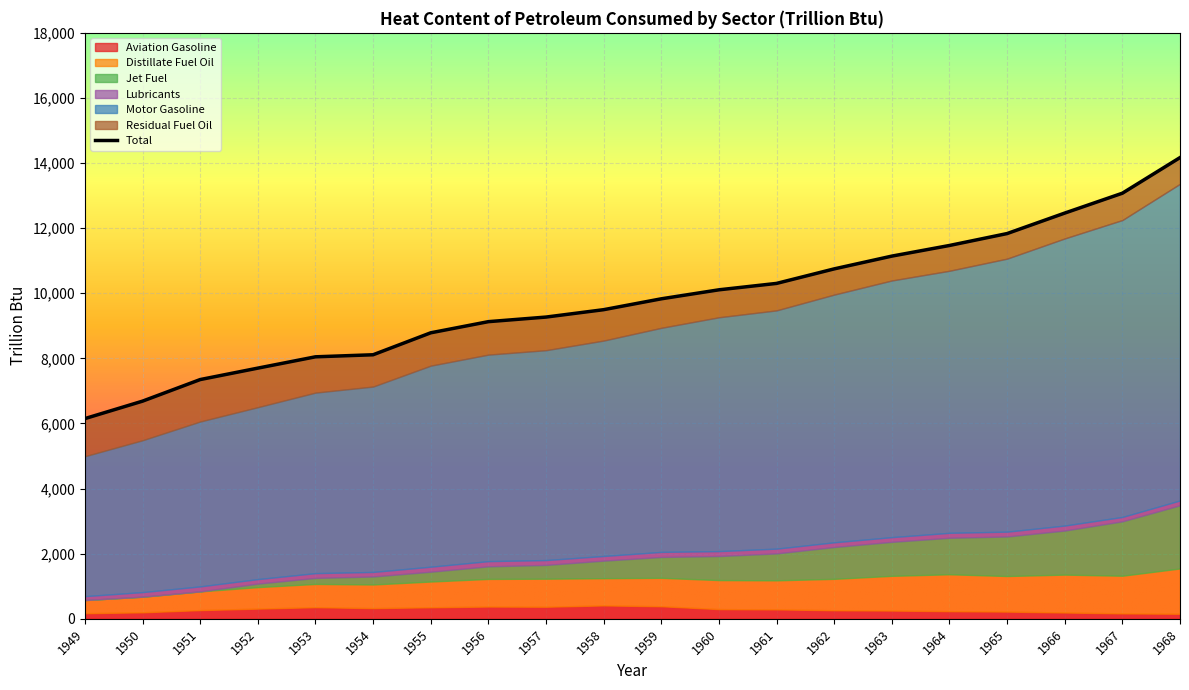

True or false: Distillate Fuel Oil has a value of 1822.9 at 1967.

False